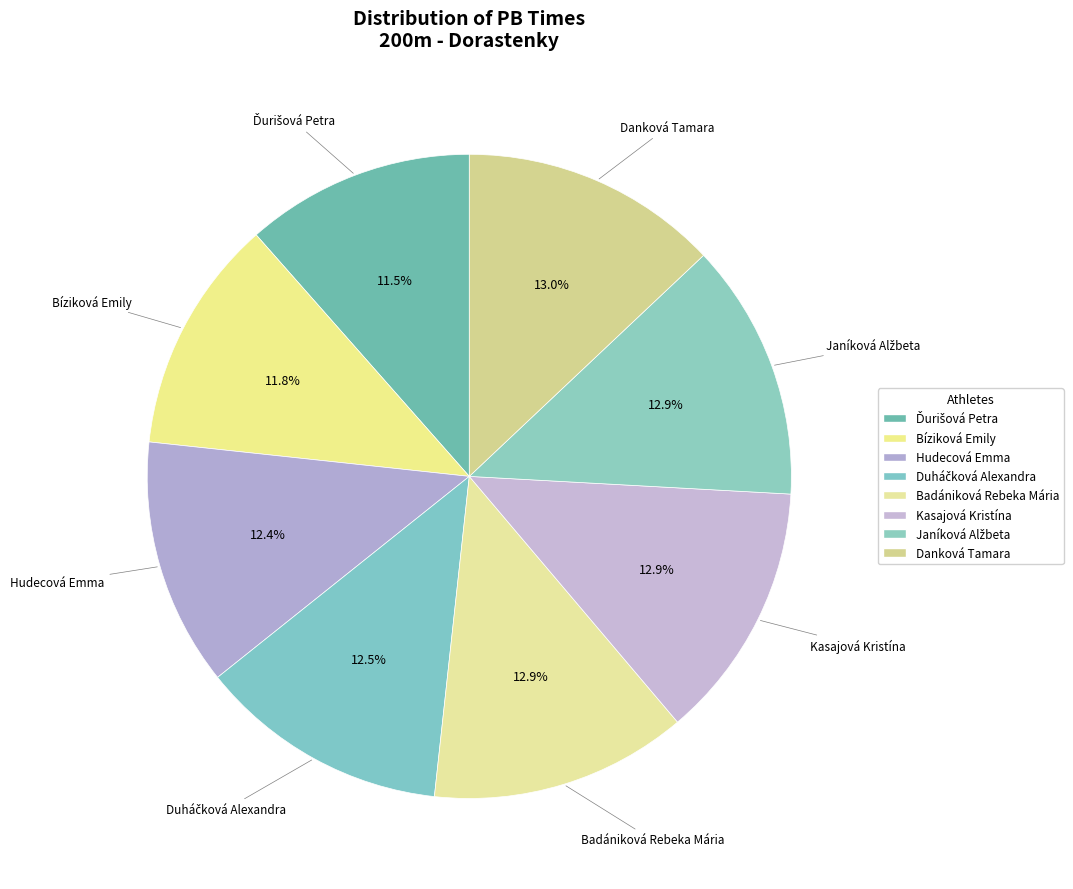

What percentage is the Janíková Alžbeta slice, to the nearest percent?

13%